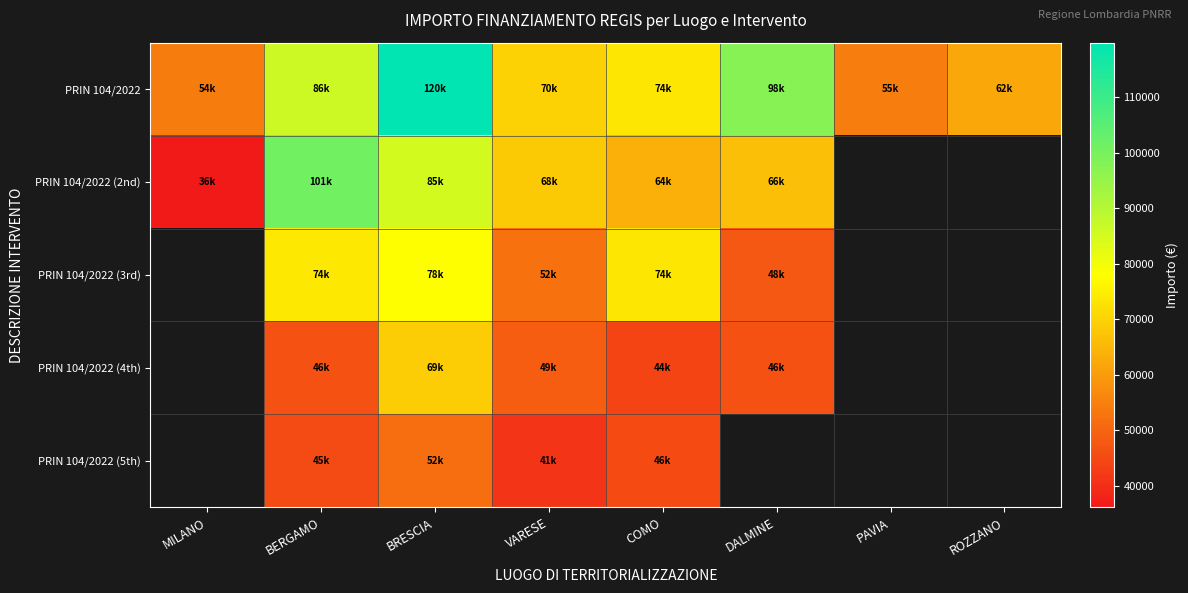

How many distinct data groups are displayed?

5